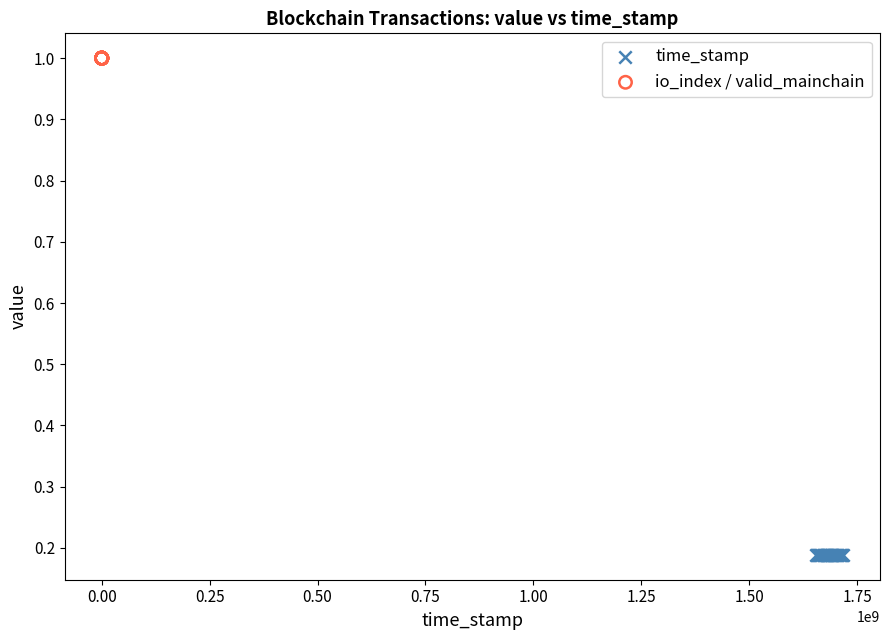

Which series contains the lowest Y value?

time_stamp